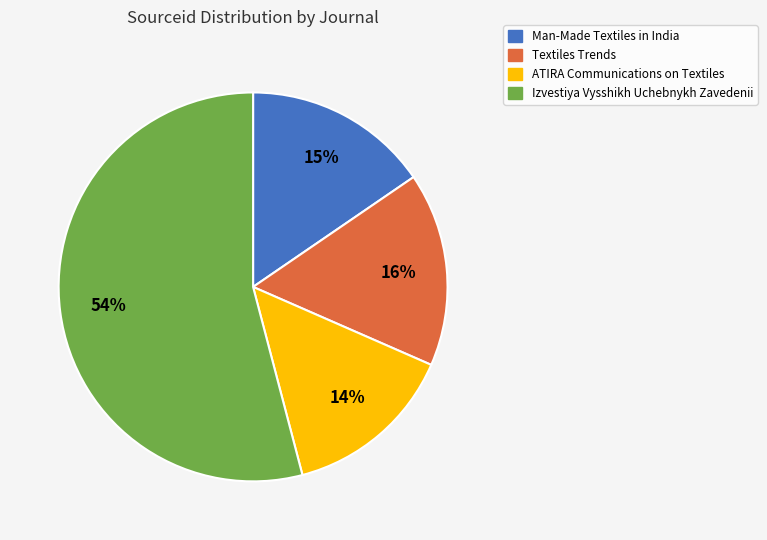

Rank the categories by value from lowest to highest.

ATIRA Communications on Textiles, Man-Made Textiles in India, Textiles Trends, Izvestiya Vysshikh Uchebnykh Zavedenii